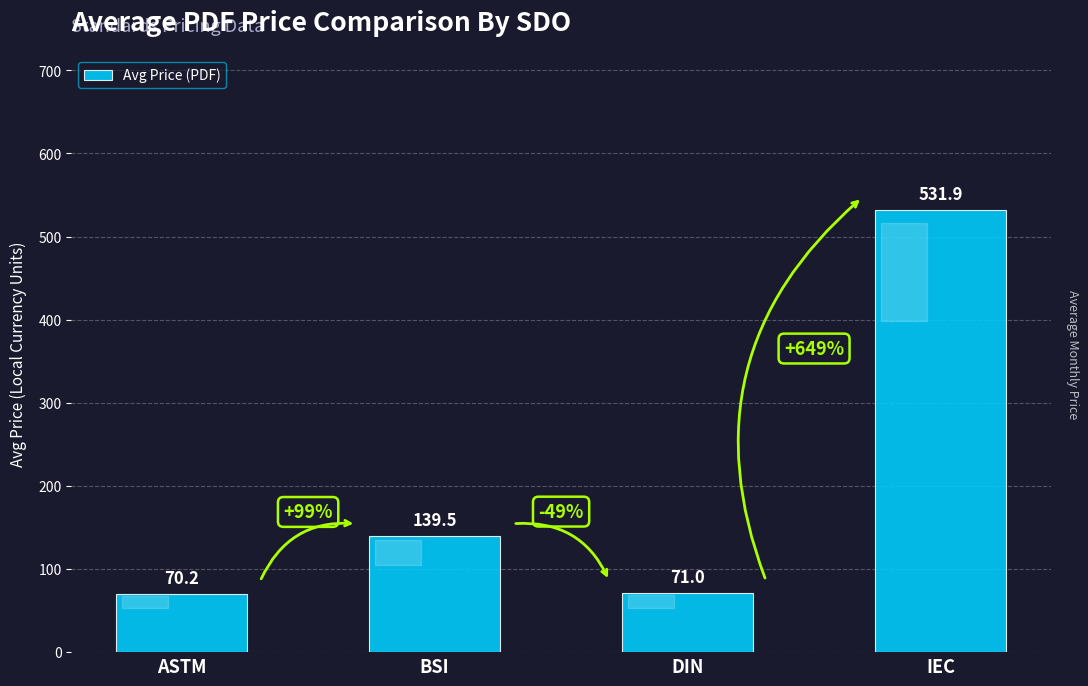

Rank the categories by value from lowest to highest.

ASTM, DIN, BSI, IEC